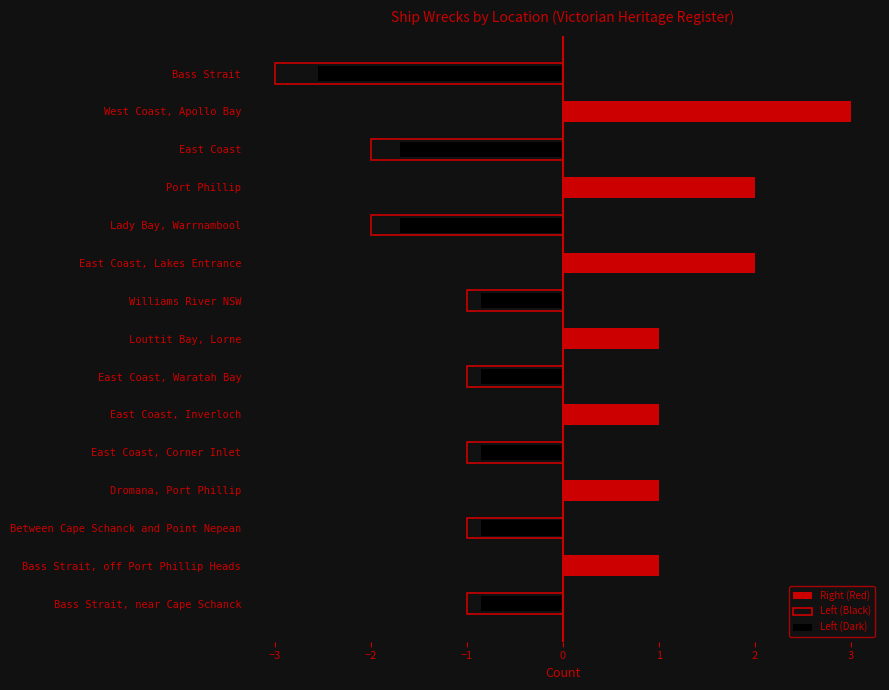

List the series in order of their peak value, highest first.

Right (Red), Left (Black), Left (Dark)